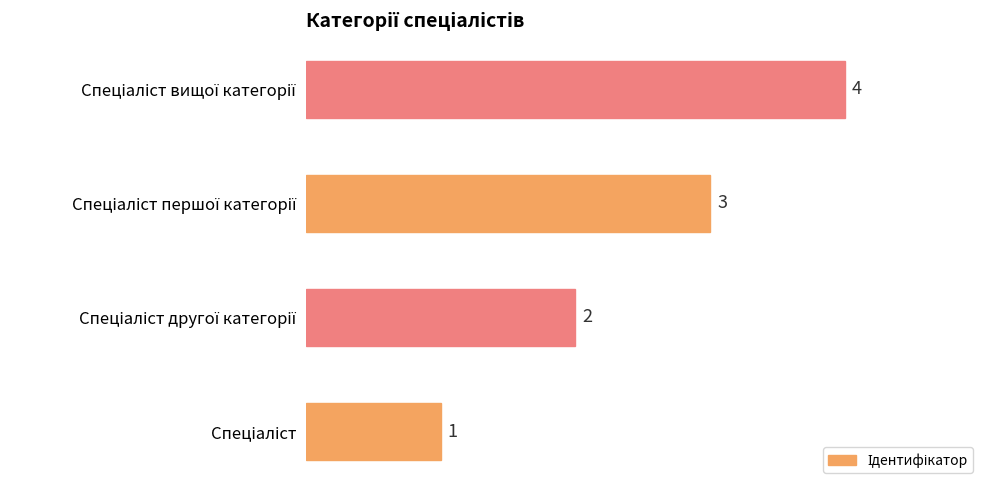

What is the difference between the maximum and minimum values?

3